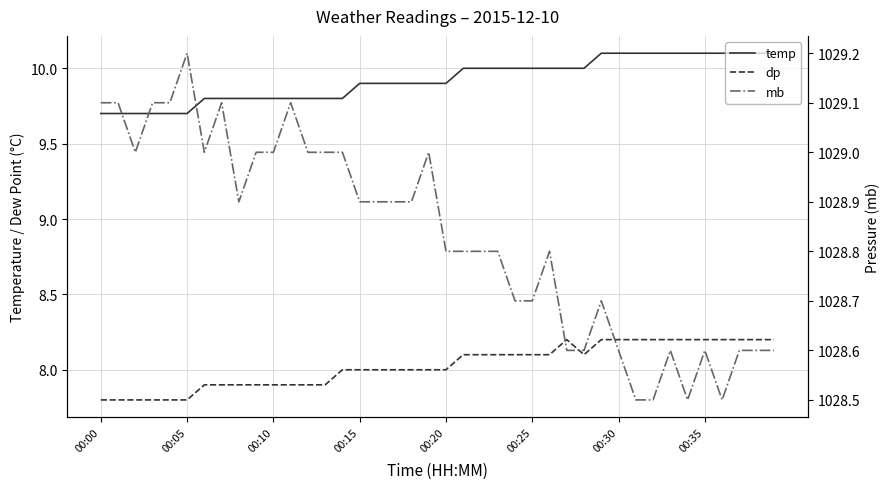

Is it true that temp equals 10.1 at 31?

True